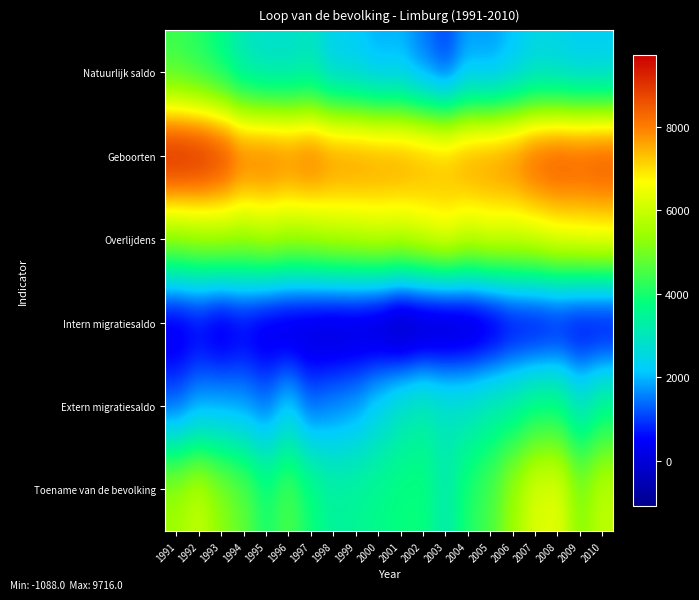

Reading left to right, extract all data points from this chart.

Natuurlijk saldo: 1991=4322	1992=4044	1993=3619	1994=2946	1995=2704	1996=2714	1997=2873	1998=2258	1999=2148	2000=1871	2001=1916	2002=1449	2003=985	2004=1780	2005=1705	2006=2032	2007=2404	2008=2335	2009=2185	2010=2207
Geboorten: 1991=9716	1992=9609	1993=9278	1994=8508	1995=8527	1996=8358	1997=8559	1998=8182	1999=8141	2000=8029	2001=8002	2002=7804	2003=7638	2004=7974	2005=8067	2006=8277	2007=8756	2008=8932	2009=8858	2010=8949
Overlijdens: 1991=5394	1992=5565	1993=5659	1994=5562	1995=5823	1996=5644	1997=5686	1998=5924	1999=5993	2000=6158	2001=6086	2002=6355	2003=6653	2004=6194	2005=6362	2006=6245	2007=6352	2008=6597	2009=6673	2010=6742
Intern migratiesaldo: 1991=-81	1992=135	1993=-198	1994=96	1995=-159	1996=-353	1997=-352	1998=-460	1999=-437	2000=-640	2001=-1088	2002=-888	2003=-841	2004=-706	2005=-436	2006=-5	2007=10	2008=150	2009=36	2010=-17
Extern migratiesaldo: 1991=1264	1992=1780	1993=1855	1994=1761	1995=1448	1996=2231	1997=1373	1998=1642	1999=1824	2000=2433	2001=2996	2002=3298	2003=3015	2004=2988	2005=3261	2006=3434	2007=3854	2008=3896	2009=2953	2010=3704
Toename van de bevolking: 1991=5505	1992=5959	1993=5276	1994=4803	1995=3993	1996=4592	1997=3894	1998=3440	1999=3535	2000=3664	2001=3824	2002=3859	2003=3159	2004=4062	2005=4530	2006=5461	2007=6268	2008=6381	2009=5174	2010=5894